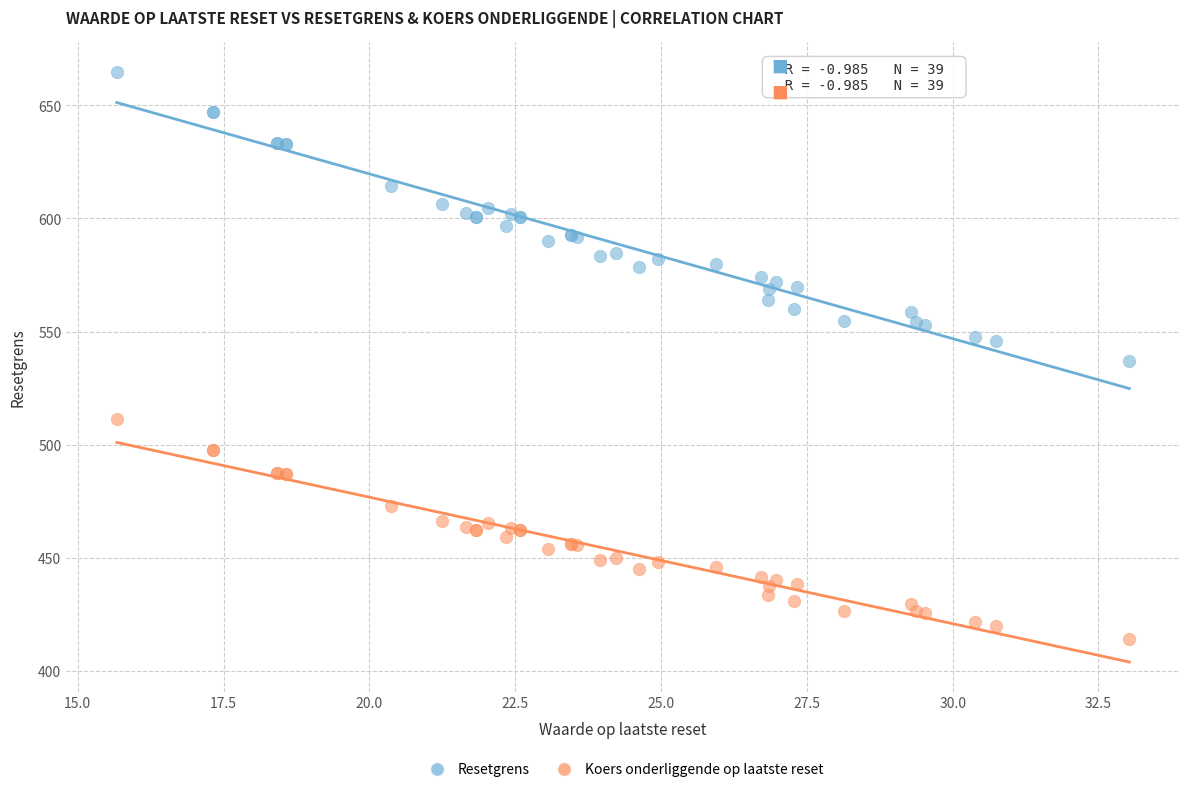

What are all the series names shown in the legend?

Resetgrens, Koers onderliggende op laatste reset